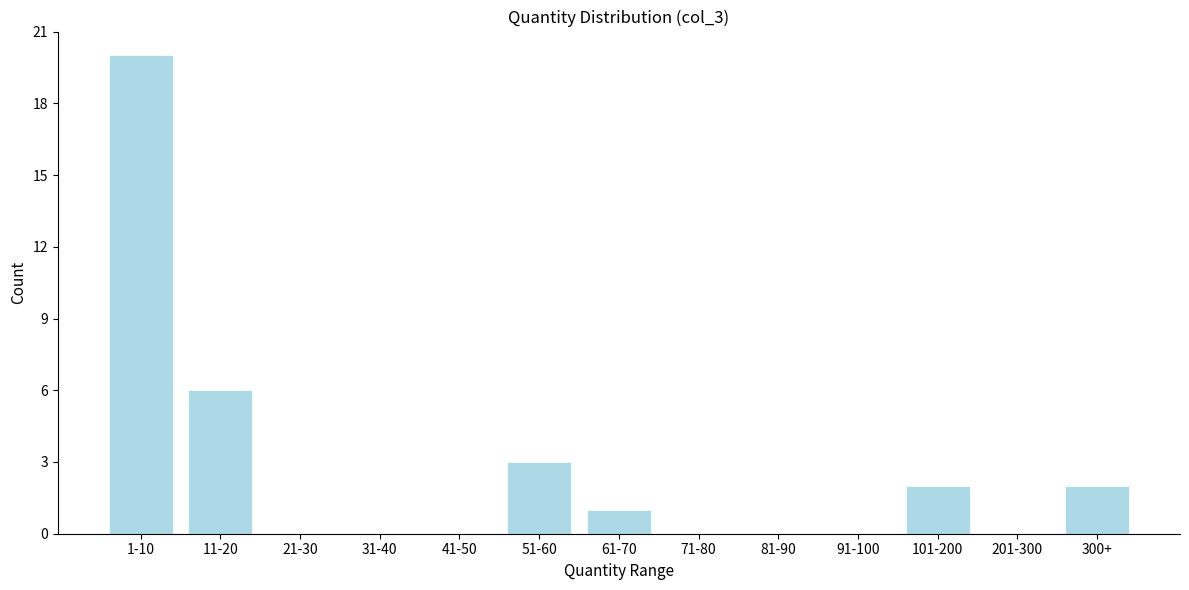

Reading left to right, extract all data points from this chart.

1-10=20	11-20=6	21-30=0	31-40=0	41-50=0	51-60=3	61-70=1	71-80=0	81-90=0	91-100=0	101-200=2	201-300=0	300+=2